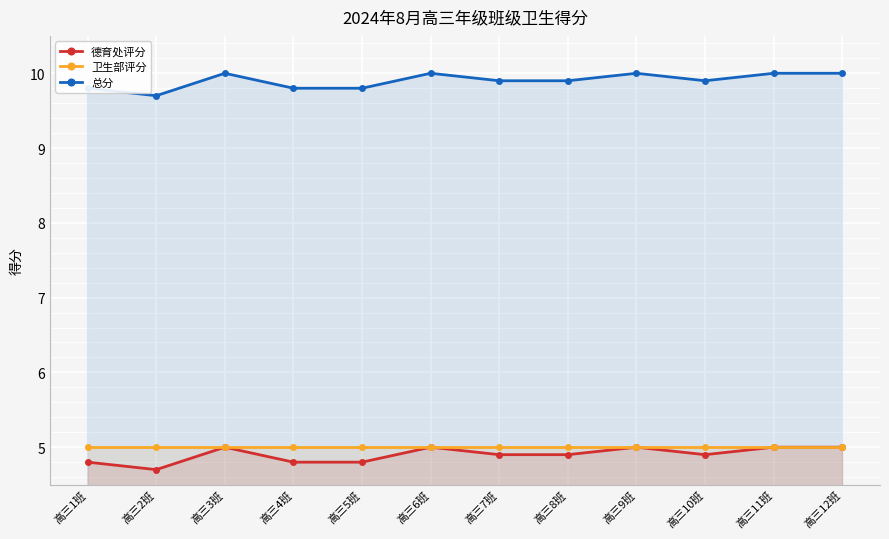

Where is the first local minimum for 德育处评分?

高三2班